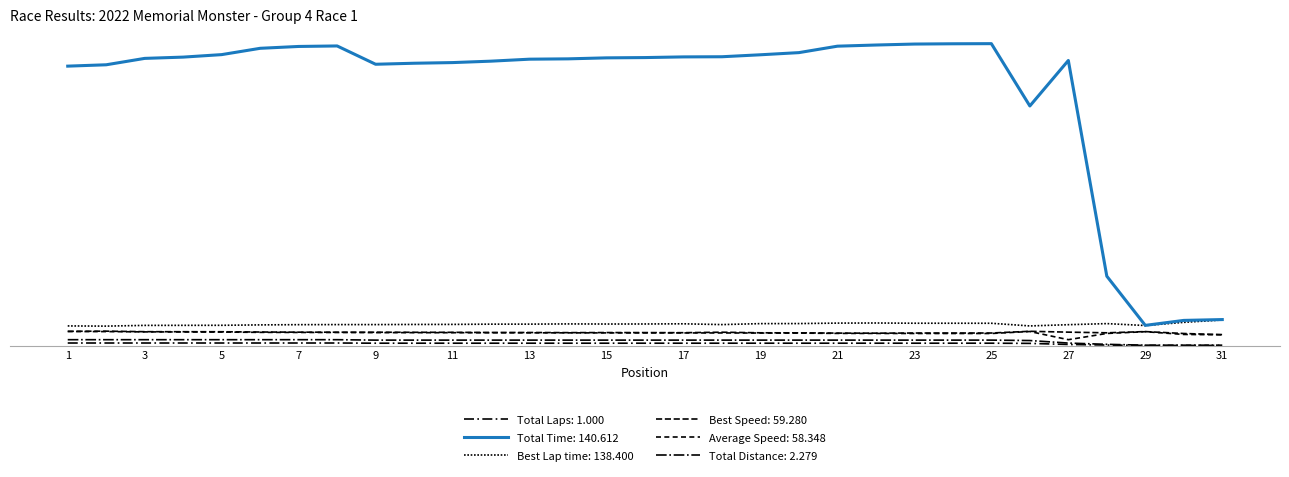

Does the chart display data point markers on the line(s)?

No